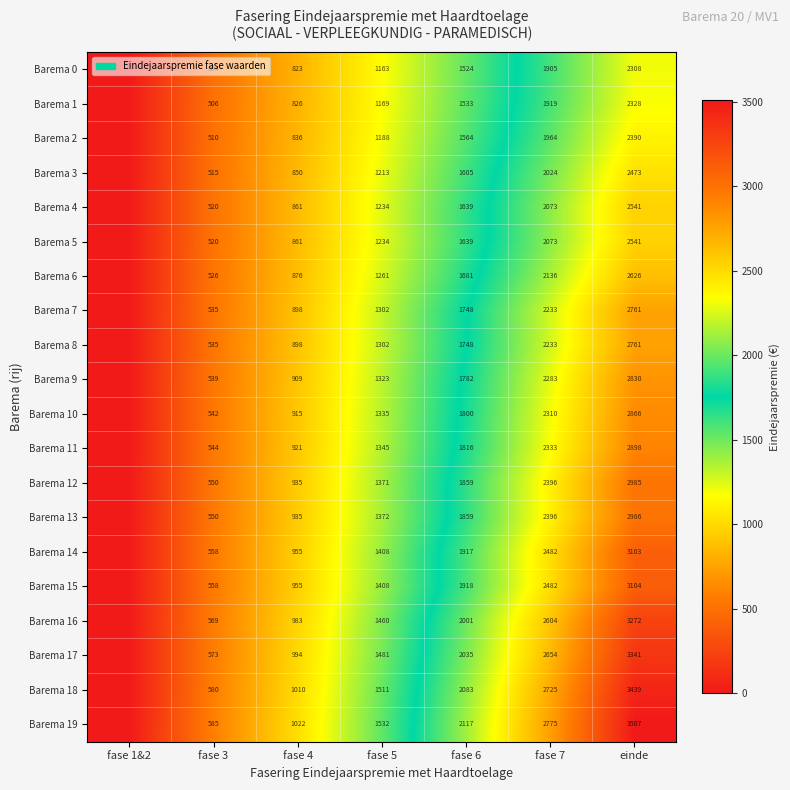

Count the number of categories in the chart.

7